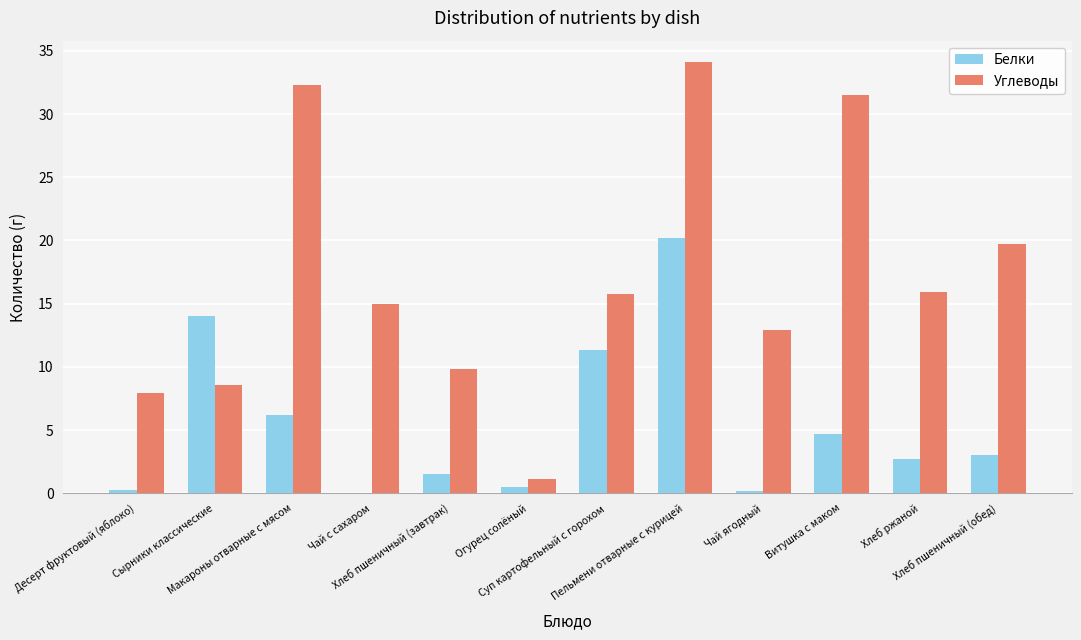

At which label does Углеводы first exceed 15?

Макароны отварные с мясом